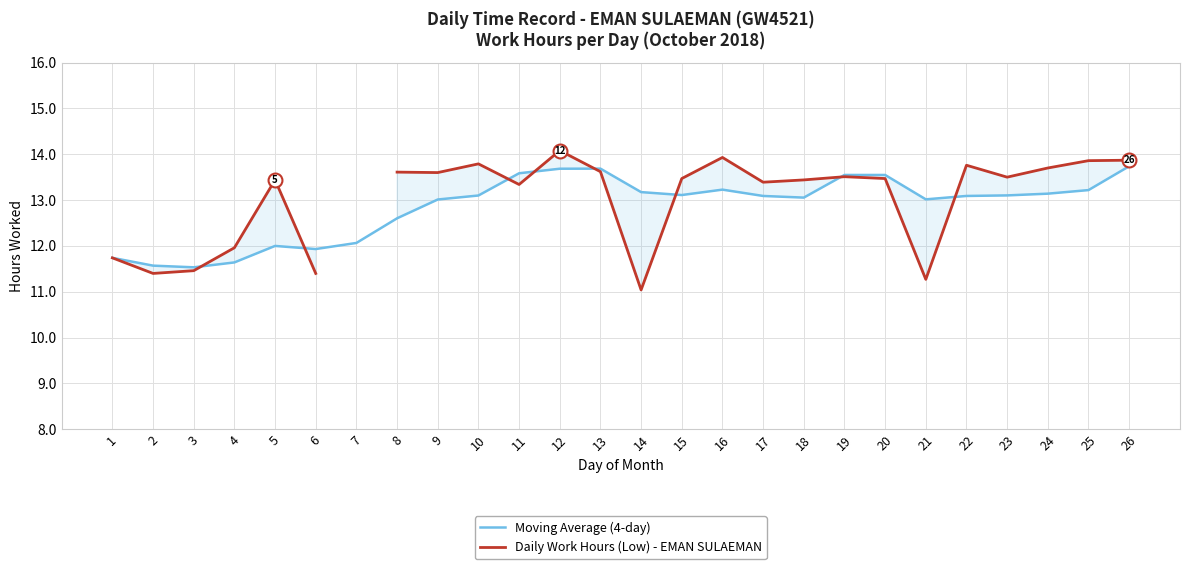

Rank the categories by Daily Work Hours (Low) - EMAN SULAEMAN value from lowest to highest.

14, 21, 2, 6, 3, 1, 4, 11, 5, 7, 17, 18, 15, 20, 23, 19, 9, 8, 13, 24, 22, 10, 25, 26, 16, 12